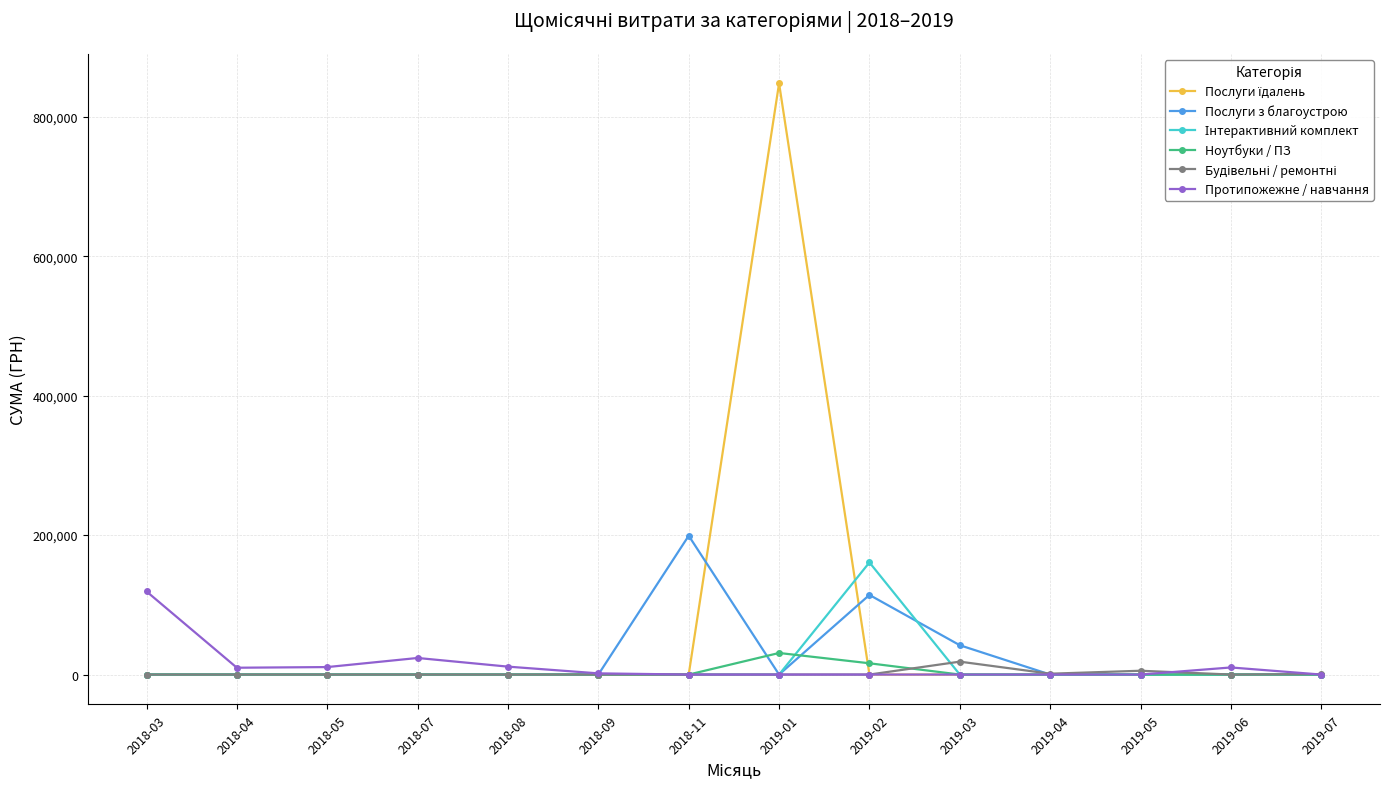

At which category does the chart reach its peak across all series?

2019-01